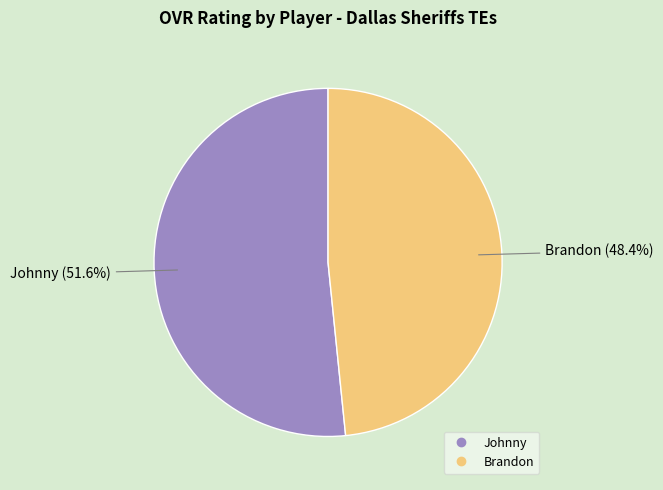

Does Johnny account for over 50% of the chart?

Yes